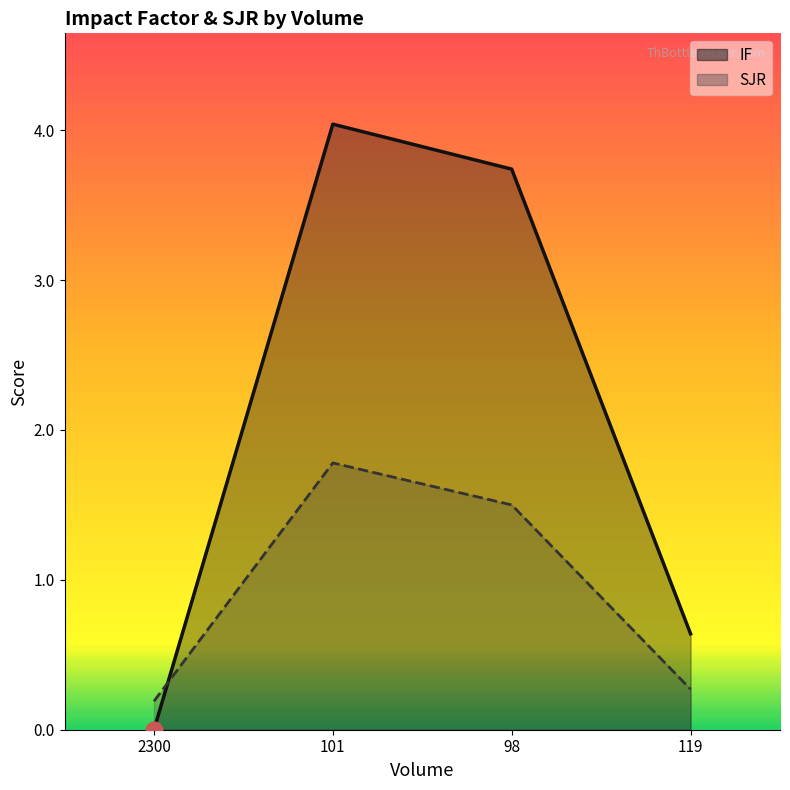

Which series ends up on top after the final intersection of SJR and IF?

IF